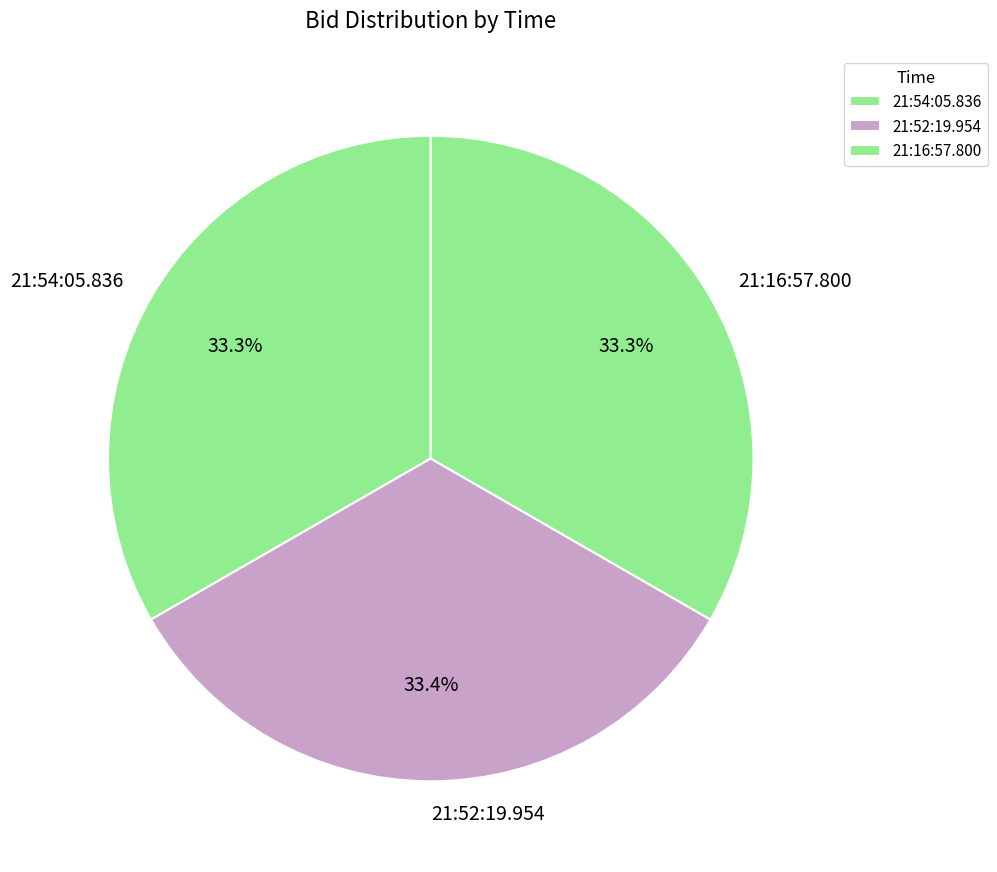

What is the ratio of the value at 21:16:57.800 to the value at 21:52:19.954?

1.0